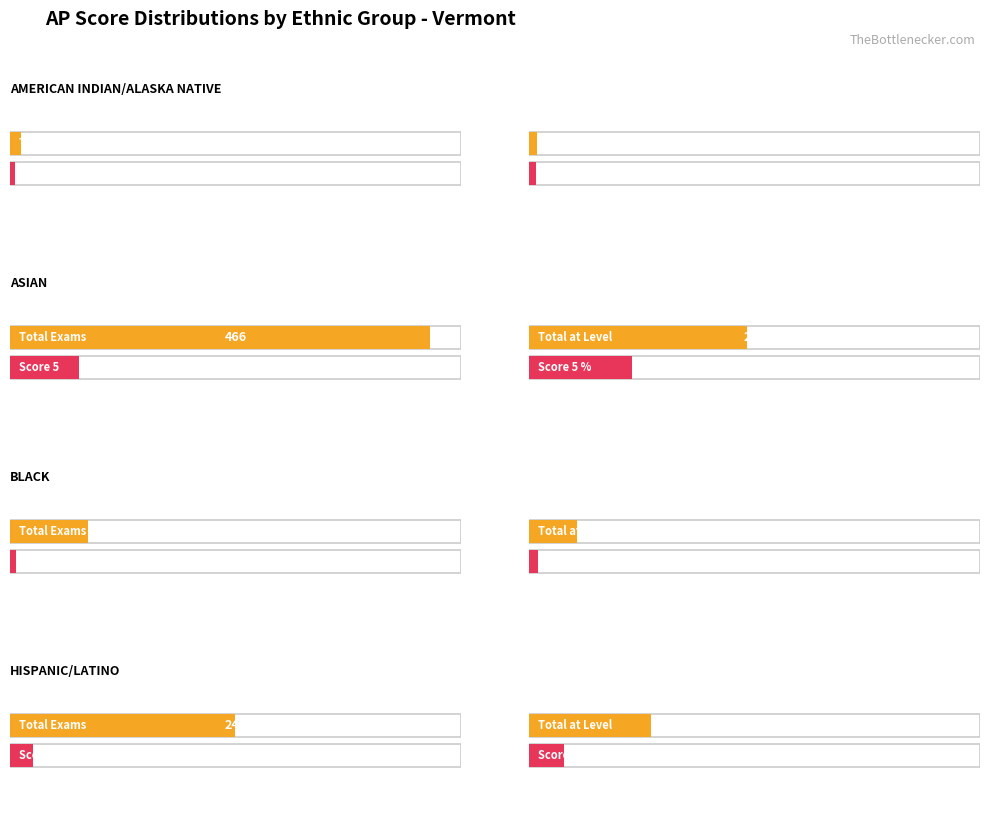

Rank the categories by Total Exams value from lowest to highest.

AMERICAN INDIAN/ALASKA NATIVE, BLACK, HISPANIC/LATINO, ASIAN